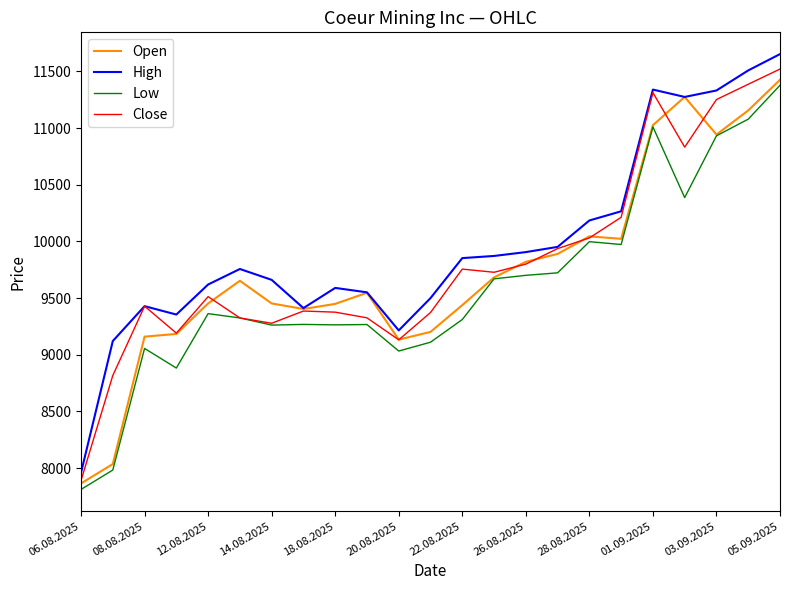

What is the maximum value for Open?

11426